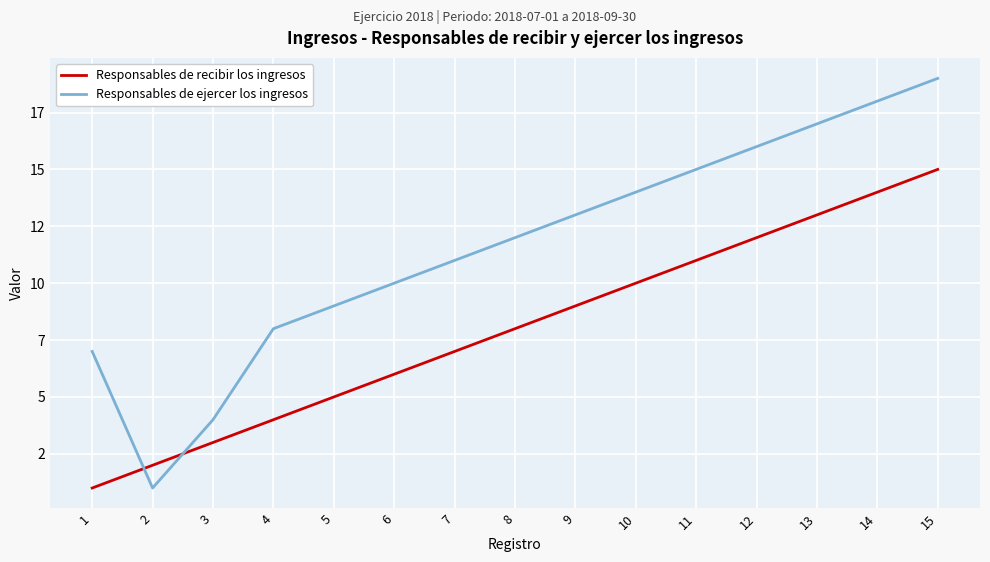

At how many categories does at least one series exceed 8?

11